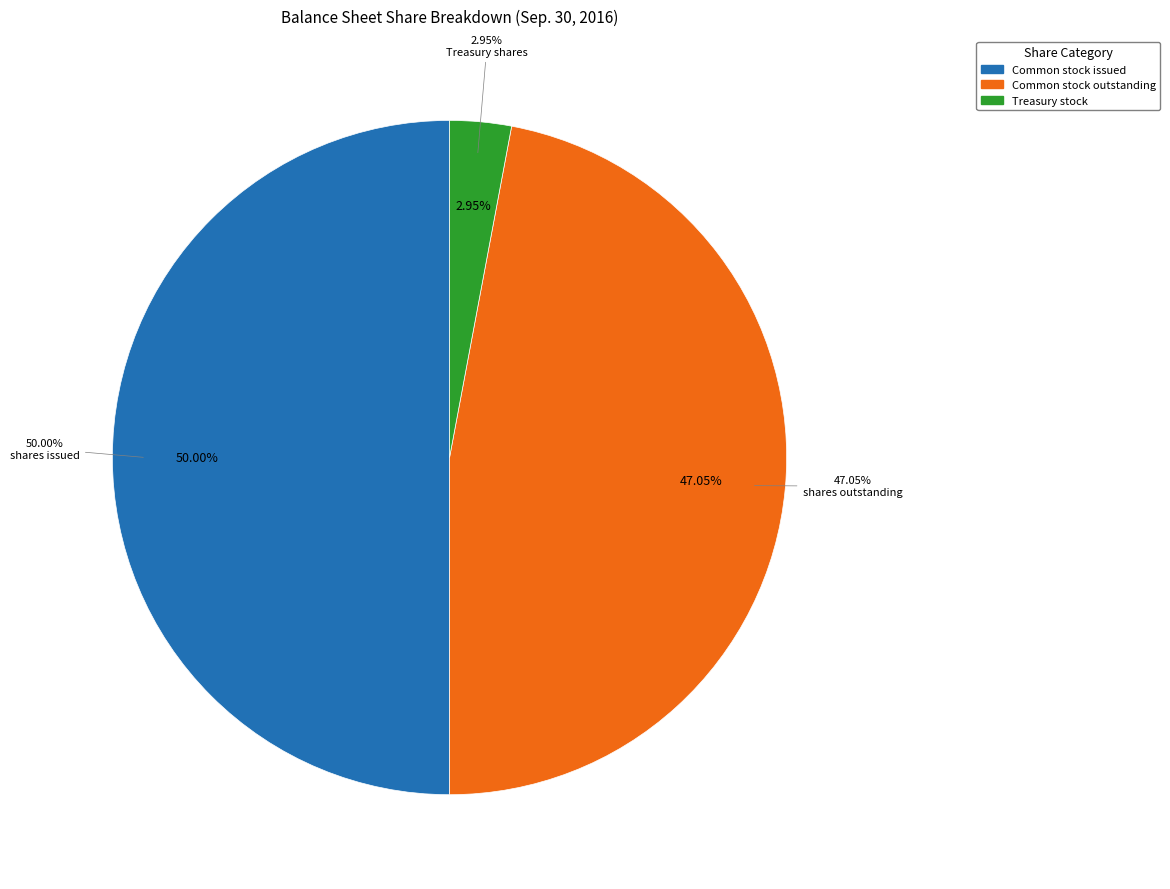

Is Treasury stock, shares the majority of the pie?

No